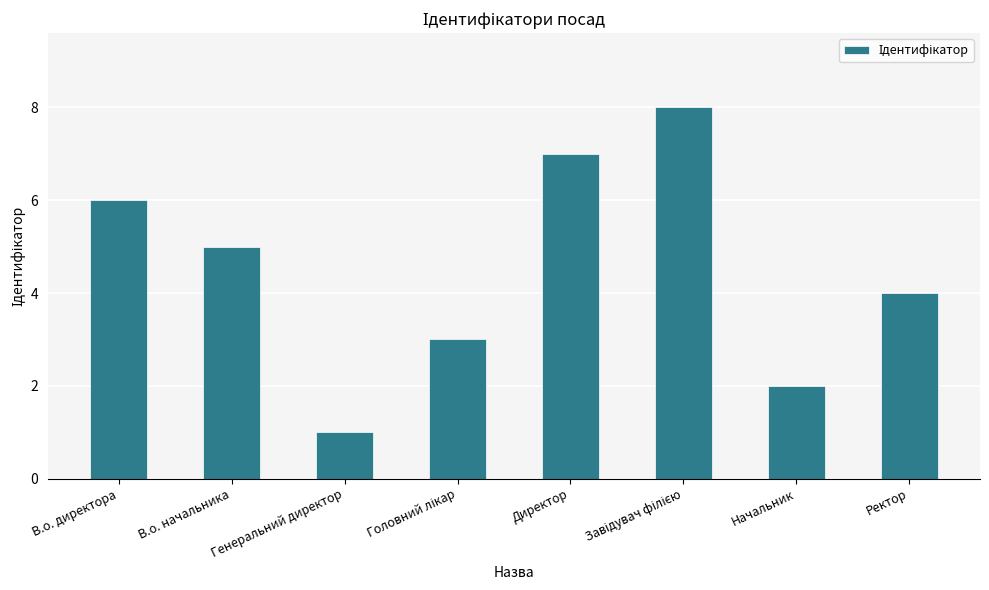

The chart shows a value of 10 at В.о. директора. True or false?

False